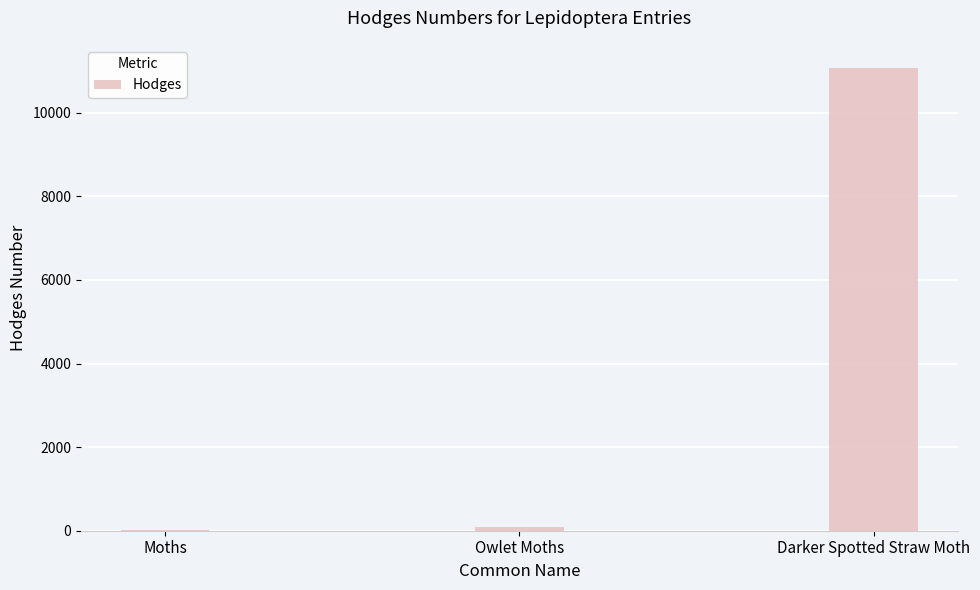

What is the greatest value displayed?

11072.0